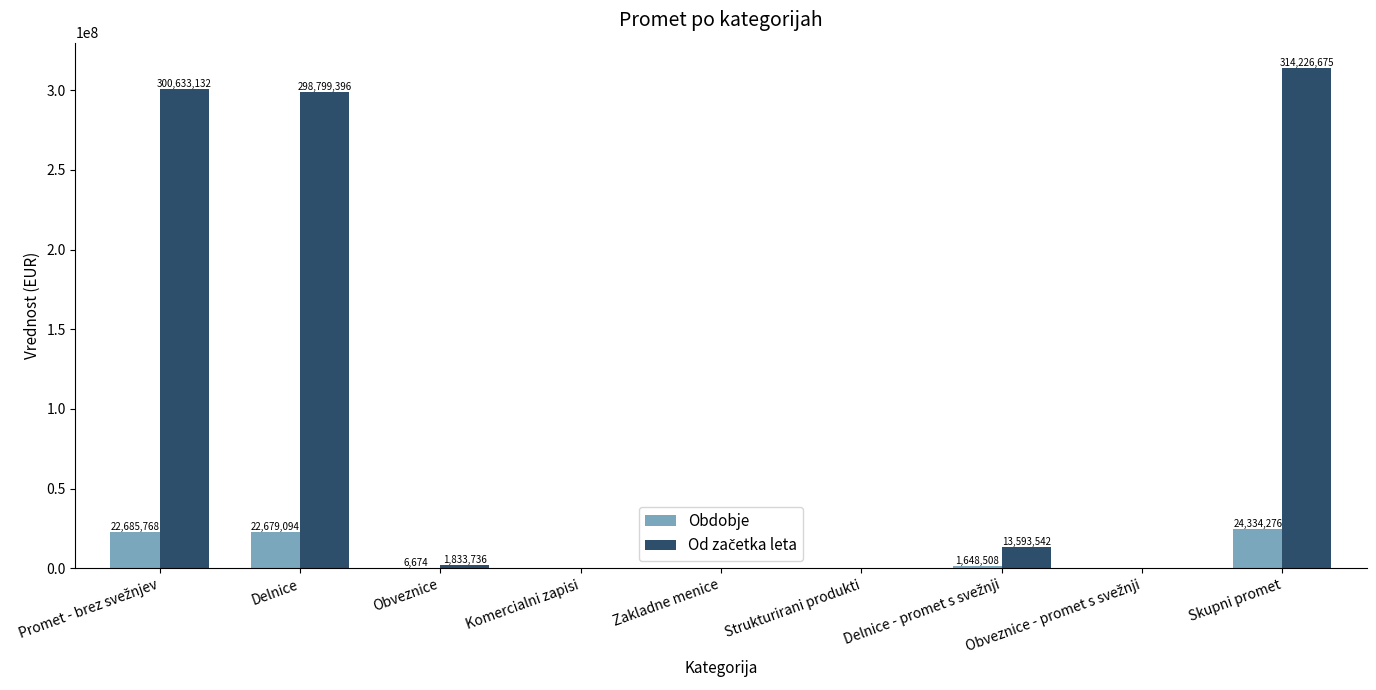

At which category is the sum across all series the highest?

Skupni promet